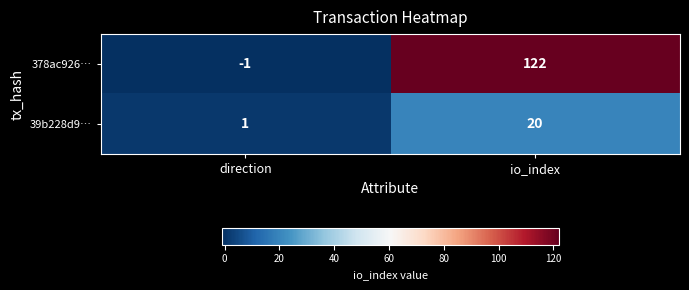

What is the sum of all 39b228d9… values?

21